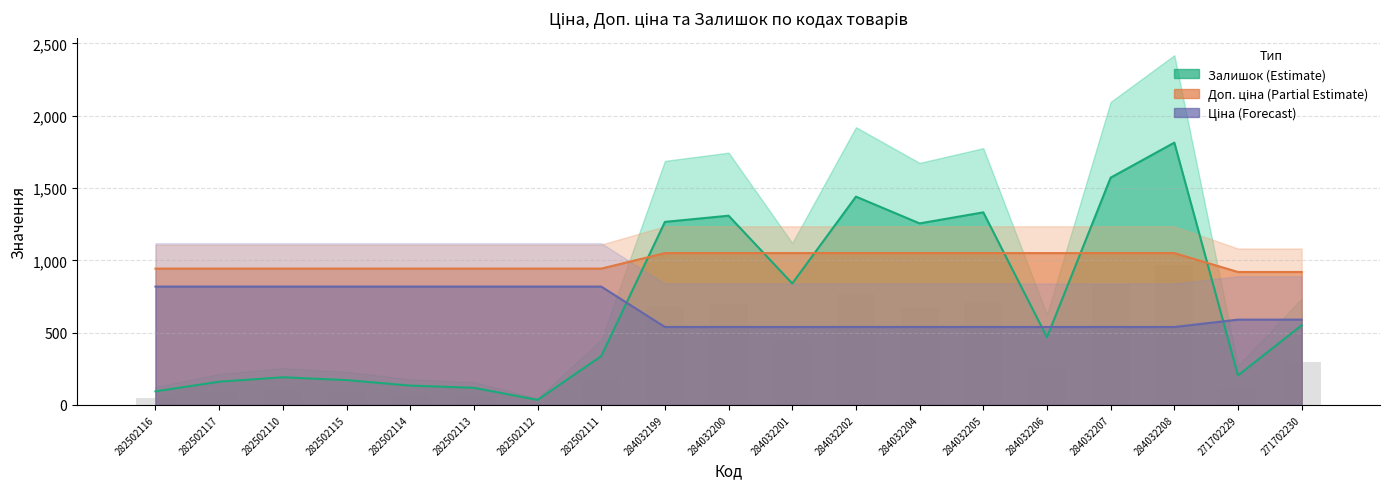

Which series changed the most between 282502114 and 282502112?

Залишок